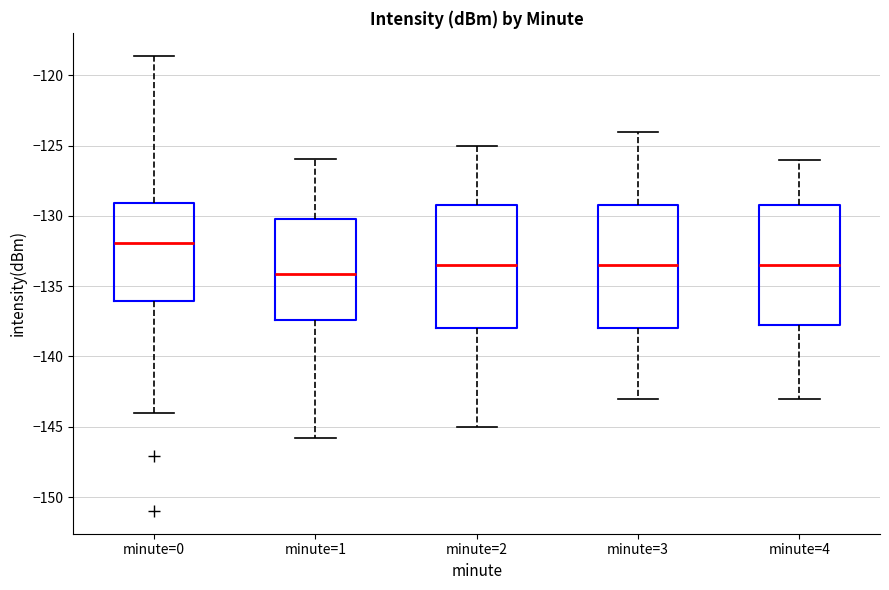

Where is the upper edge of the box for minute=3 on the y-axis? The values are not printed on the chart, so give them approximately, as read against the axis.

-129.0